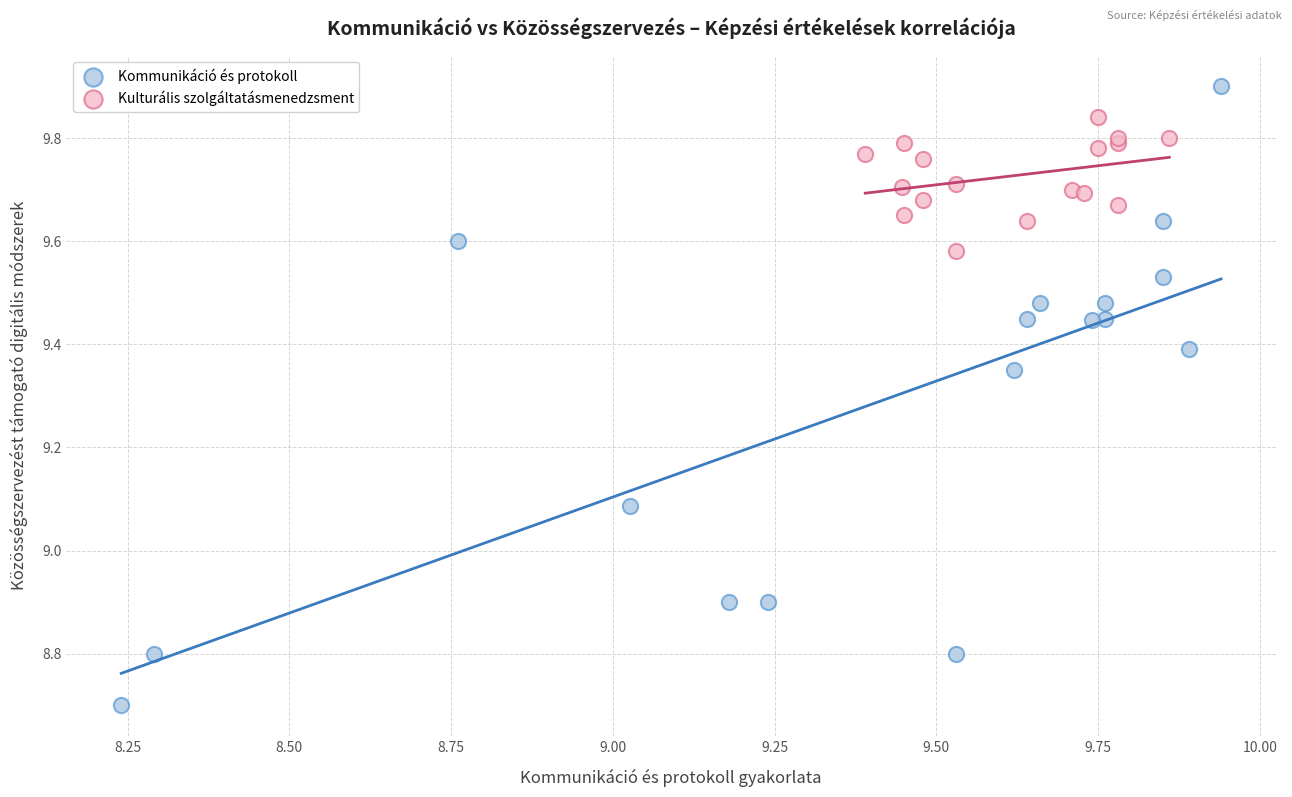

What are all the series names shown in the legend?

Kommunikáció és protokoll, Kulturális szolgáltatásmenedzsment